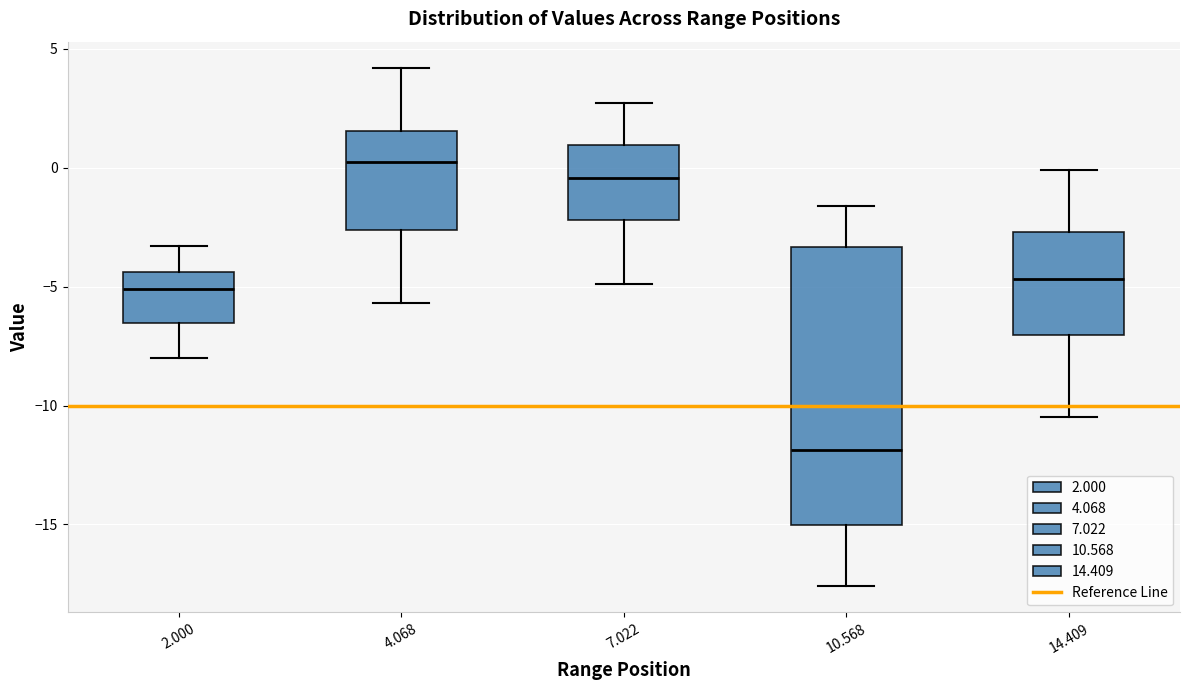

Reading left to right, transcribe this box plot: for each box, give where its median line is, the range the box spans, and where its two whiskers end, as read against the y-axis. The values are not printed on the chart, so give them approximately, as read against the axis.

2.000: median -5.0, box -6.5 to -4.5, whiskers -8.0 to -3.5
4.068: median 0.5, box -2.5 to 1.5, whiskers -5.5 to 4.0
7.022: median -0.5, box -2.0 to 1.0, whiskers -5.0 to 2.5
10.568: median -12.0, box -15.0 to -3.5, whiskers -17.5 to -1.5
14.409: median -4.5, box -7.0 to -2.5, whiskers -10.5 to 0.0